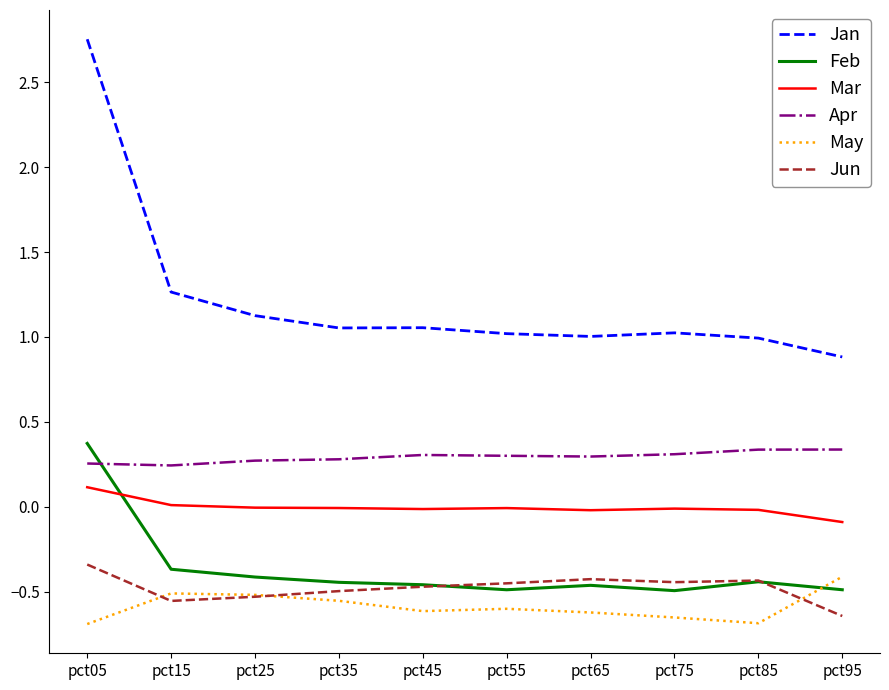

Which category has the highest value across all series?

pct05